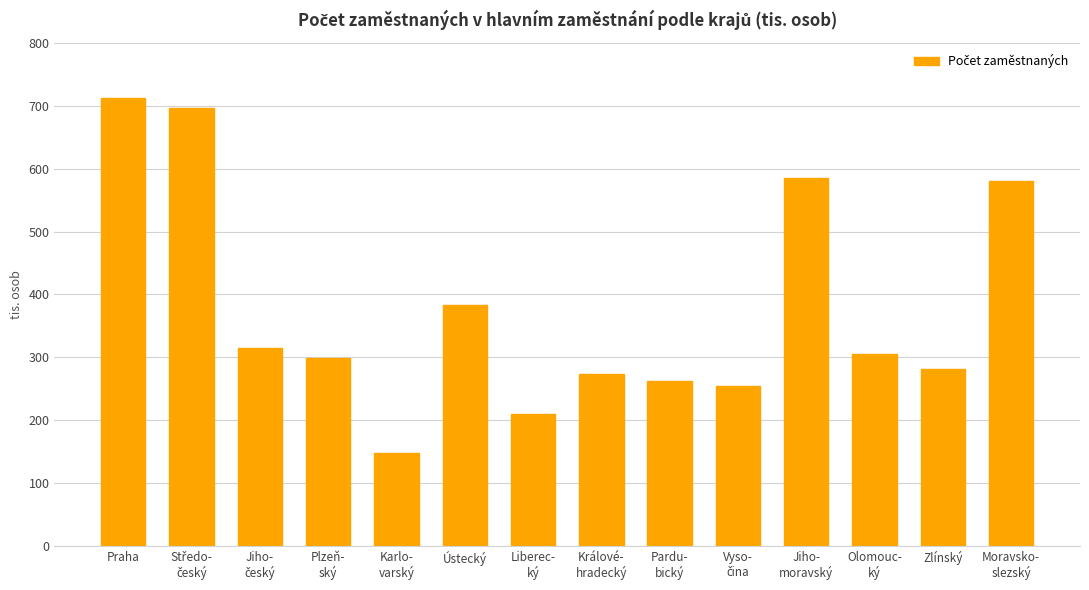

What is the difference between the maximum and minimum values?

564.7